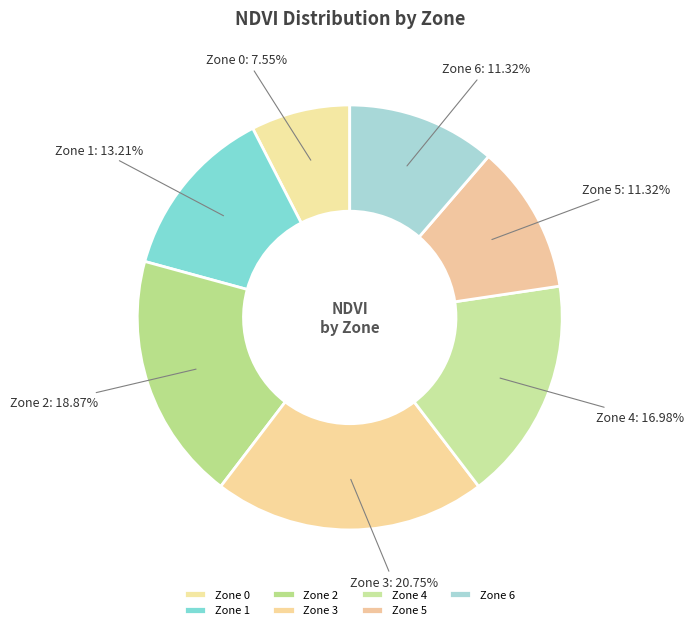

Is Zone 5 the majority of the pie?

No